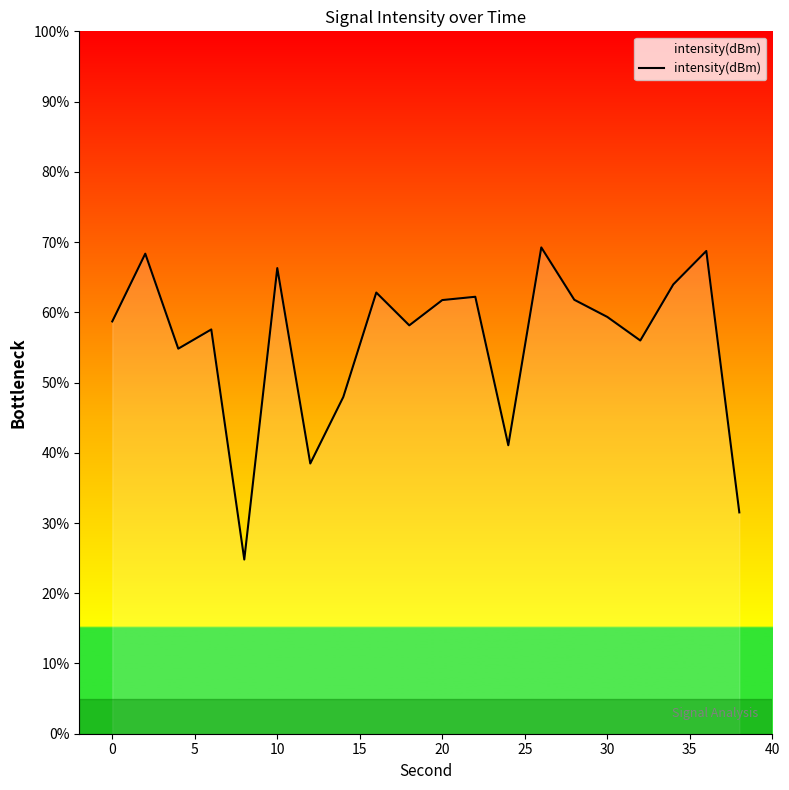

What is the smallest value displayed?

24.8